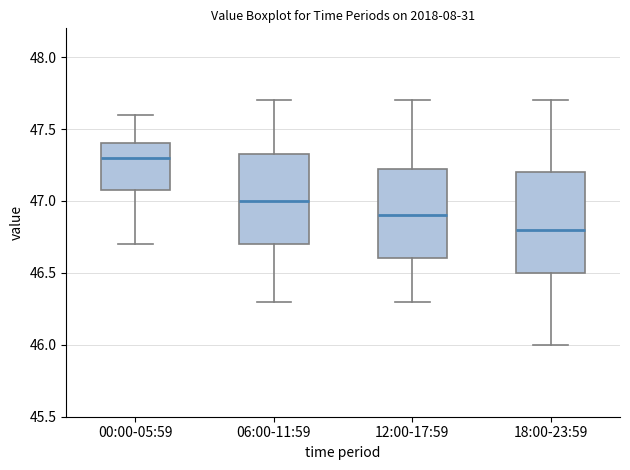

Reading left to right, transcribe this box plot: for each box, give where its median line is, the range the box spans, and where its two whiskers end, as read against the y-axis. The values are not printed on the chart, so give them approximately, as read against the axis.

00:00-05:59: median 47.30, box 47.10 to 47.40, whiskers 46.70 to 47.60
06:00-11:59: median 47.00, box 46.70 to 47.35, whiskers 46.30 to 47.70
12:00-17:59: median 46.90, box 46.60 to 47.25, whiskers 46.30 to 47.70
18:00-23:59: median 46.80, box 46.50 to 47.20, whiskers 46.00 to 47.70